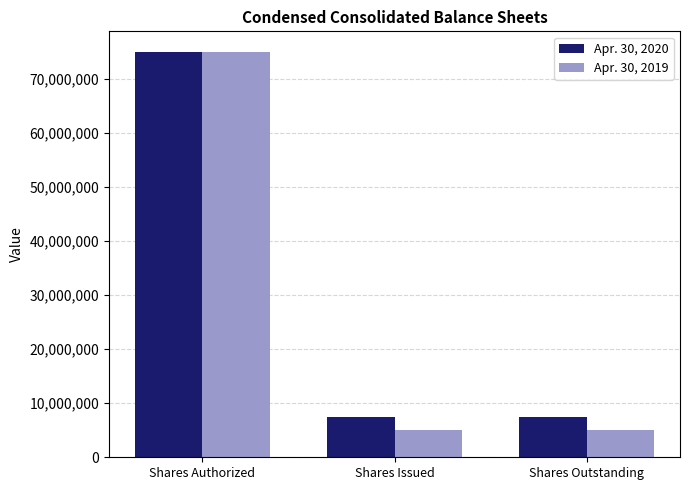

What is the sum of all Apr. 30, 2019 values?

85070000